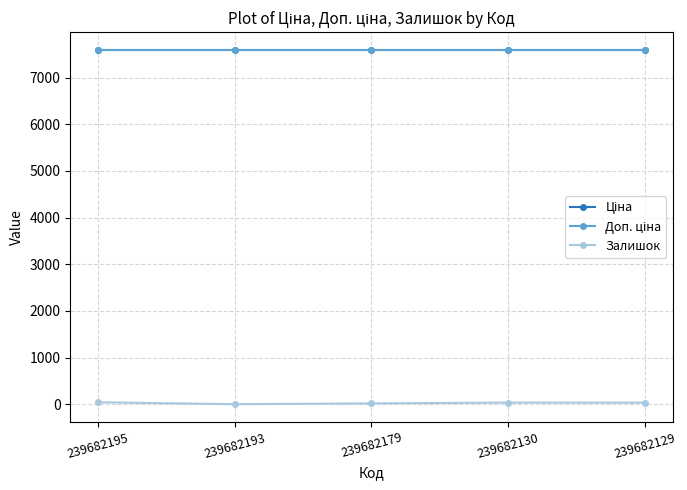

Does the chart have visible grid lines?

Yes